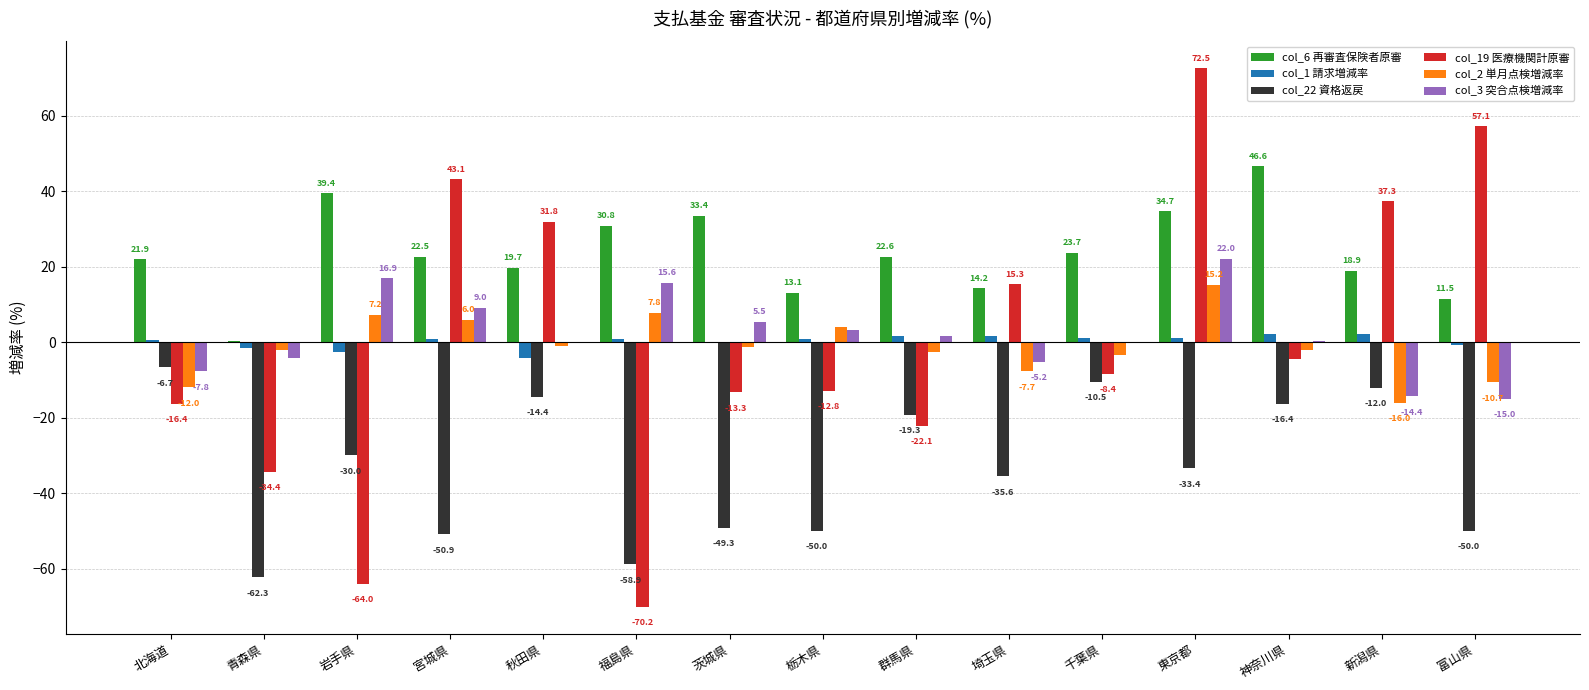

What is the maximum value shown in the chart?

72.5